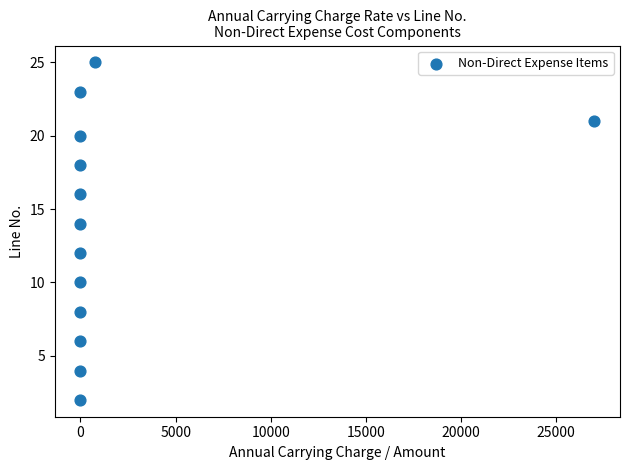

What is the range of Y values (max minus min)?

23